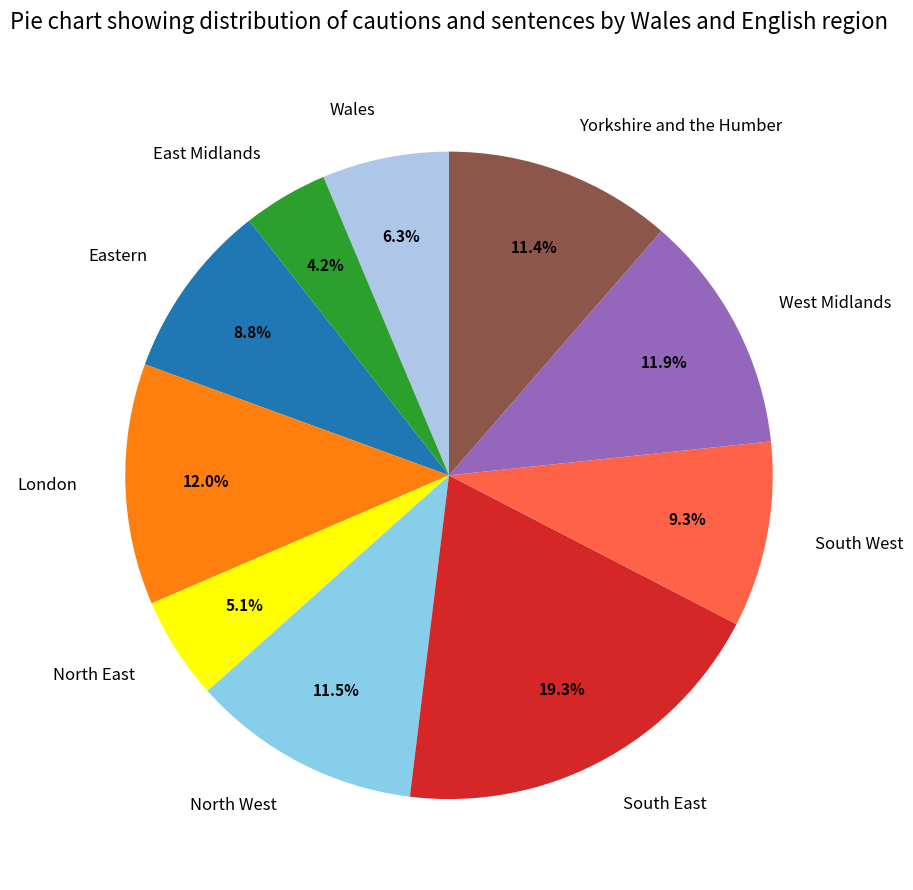

Does any single category account for the majority?

No